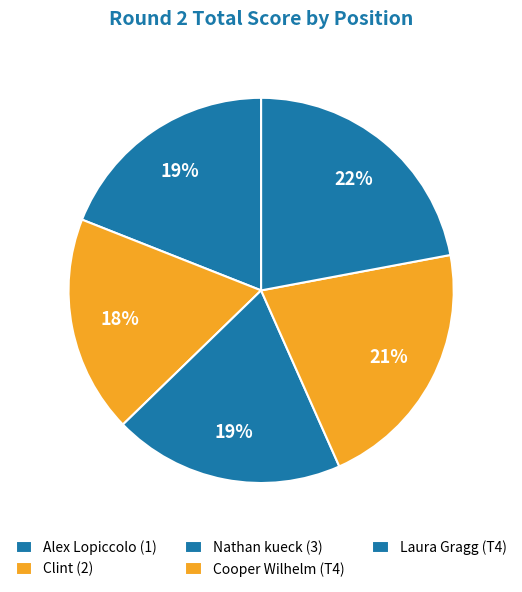

How many segments does this pie chart have?

5